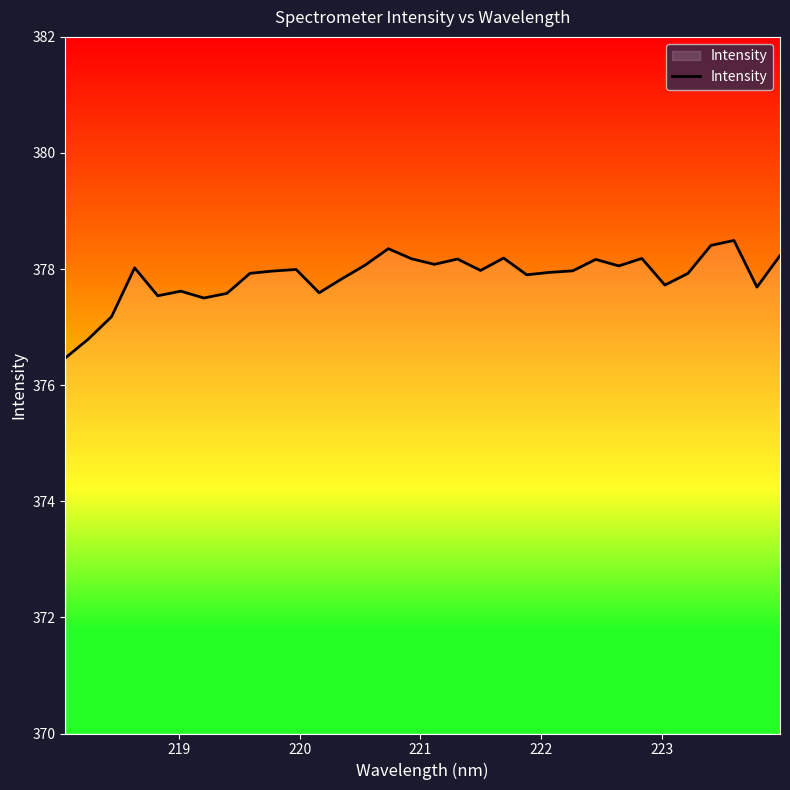

What is the difference between the maximum and minimum values?

2.0